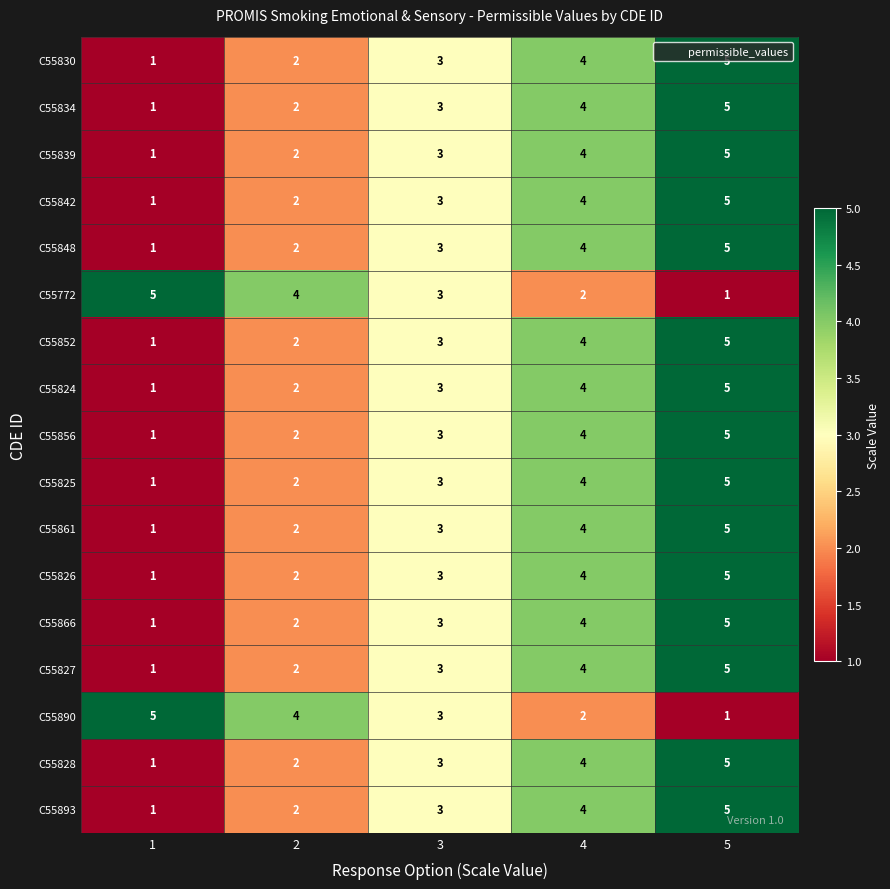

What is the sum of the C55824 values at 2 and 5?

7